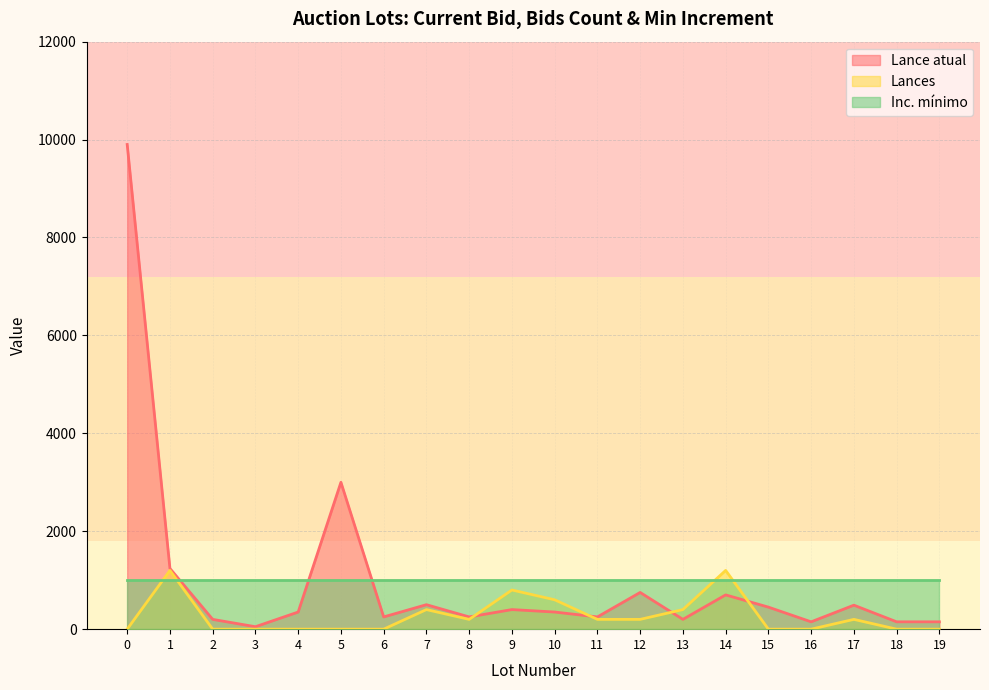

Where does the Lances series first go above 200?

1